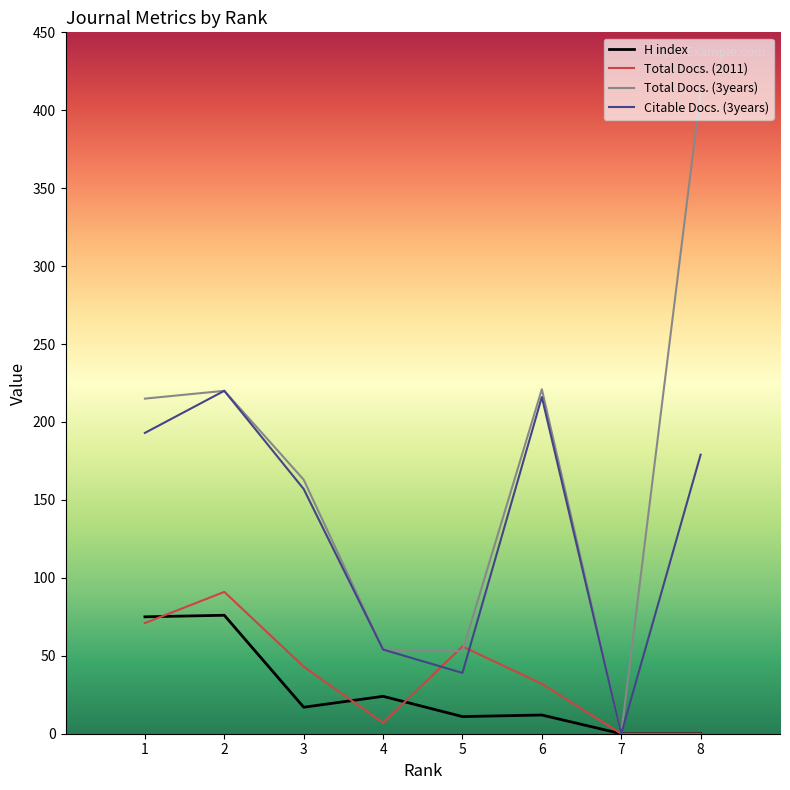

Where is H index nearest to the value 38?

4